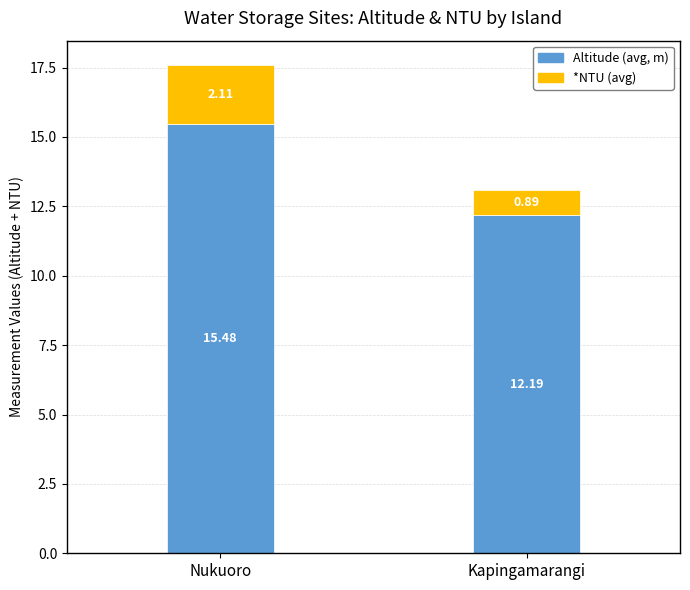

Does the chart contain stacked bars?

Yes